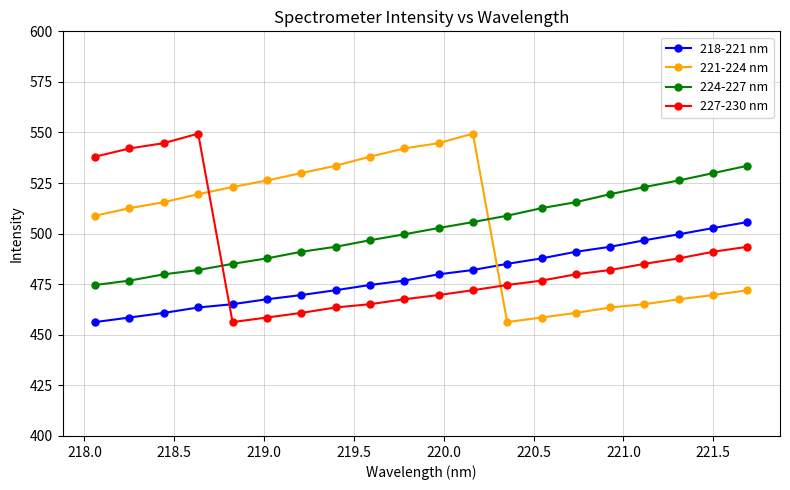

After their last crossing, which series has the higher values: 227-230 nm or 221-224 nm?

227-230 nm